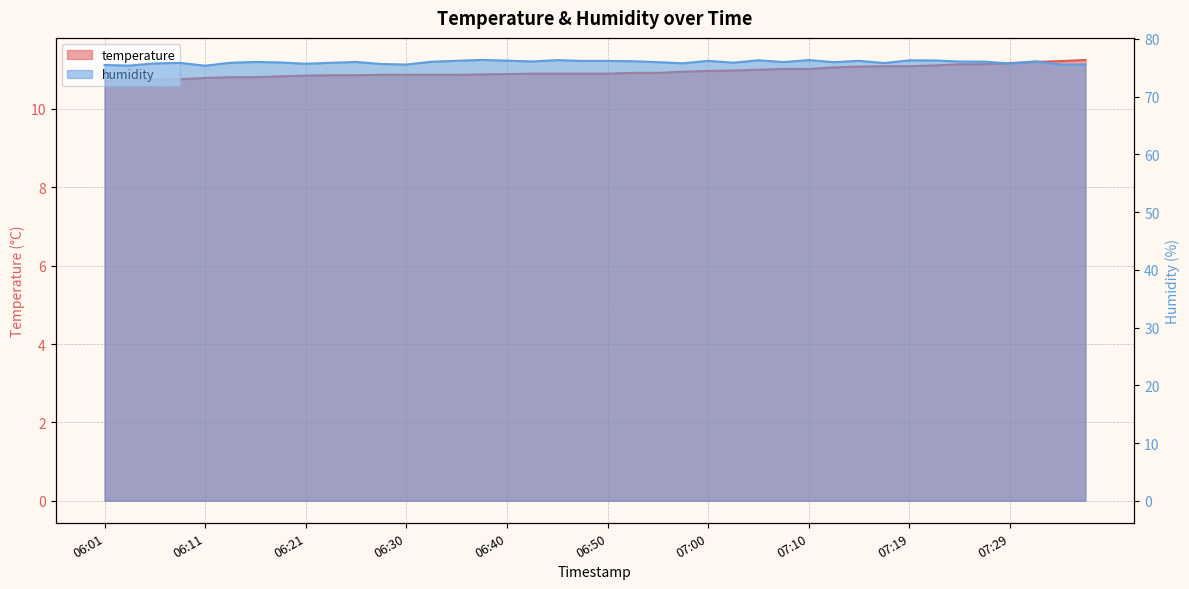

Reading left to right, list all the values displayed in this chart.

temperature: 06:01=10.7	06:04=10.7	06:06=10.7	06:09=10.8	06:11=10.8	06:13=10.8	06:16=10.8	06:18=10.8	06:21=10.8	06:23=10.9	06:26=10.9	06:28=10.9	06:30=10.9	06:33=10.9	06:35=10.9	06:38=10.9	06:40=10.9	06:43=10.9	06:45=10.9	06:48=10.9	06:50=10.9	06:52=10.9	06:55=10.9	06:57=10.9	07:00=11.0	07:02=11.0	07:05=11.0	07:07=11.0	07:10=11.0	07:12=11.1	07:15=11.1	07:17=11.1	07:19=11.1	07:22=11.1	07:24=11.1	07:27=11.1	07:29=11.2	07:32=11.2	07:34=11.2	07:37=11.2
humidity: 06:01=75.5	06:04=75.4	06:06=75.8	06:09=75.8	06:11=75.3	06:13=75.9	06:16=76.0	06:18=75.9	06:21=75.7	06:23=75.9	06:26=76.0	06:28=75.7	06:30=75.5	06:33=76.0	06:35=76.2	06:38=76.3	06:40=76.2	06:43=76.1	06:45=76.3	06:48=76.2	06:50=76.2	06:52=76.1	06:55=76.0	06:57=75.8	07:00=76.2	07:02=75.9	07:05=76.3	07:07=76.0	07:10=76.3	07:12=76.0	07:15=76.2	07:17=75.8	07:19=76.3	07:22=76.3	07:24=76.1	07:27=76.1	07:29=75.7	07:32=76.1	07:34=75.5	07:37=75.6